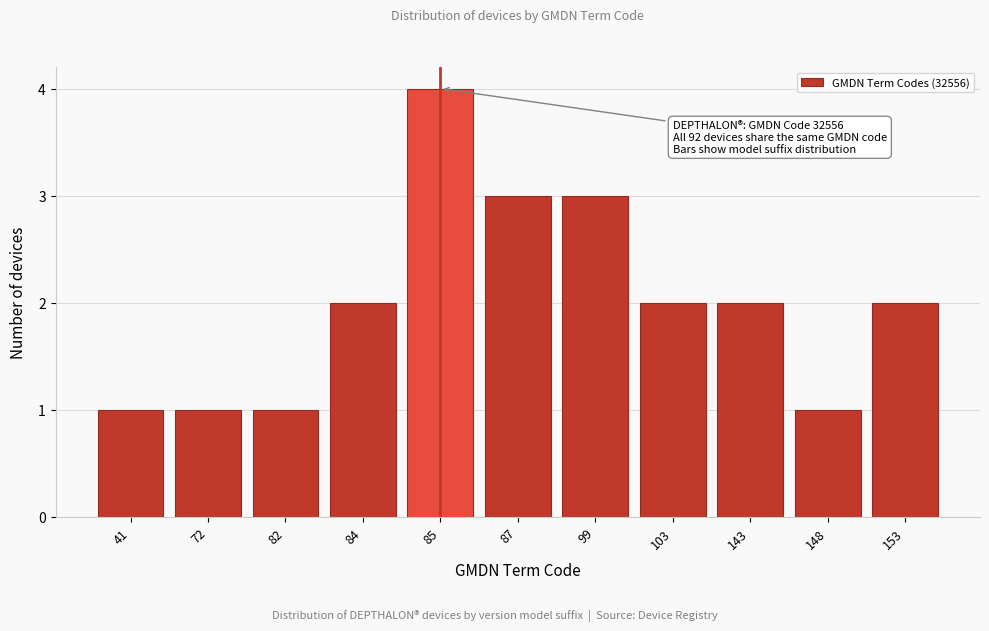

Reading left to right, transcribe all the data shown in this chart.

1	1	1	2	4	3	3	2	2	1	2